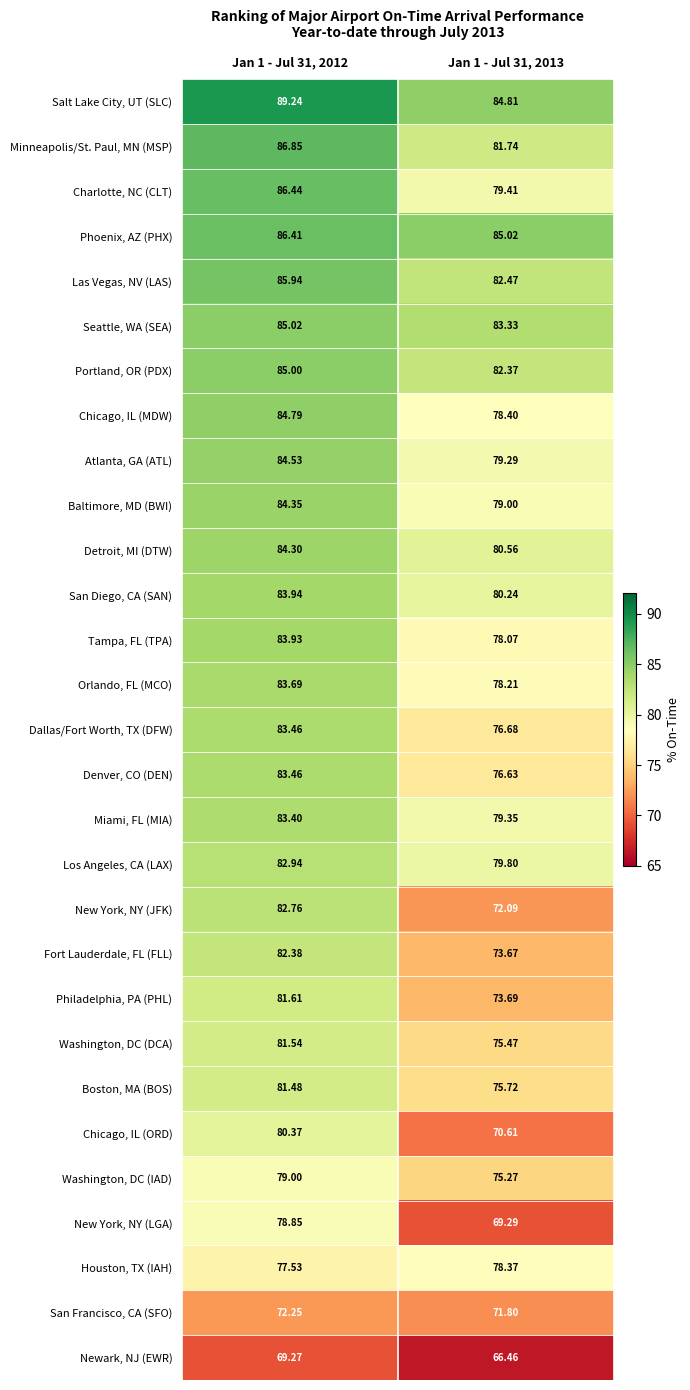

Rank the series by their maximum value, from highest to lowest.

Salt Lake City, UT (SLC), Minneapolis/St. Paul, MN (MSP), Charlotte, NC (CLT), Phoenix, AZ (PHX), Las Vegas, NV (LAS), Seattle, WA (SEA), Portland, OR (PDX), Chicago, IL (MDW), Atlanta, GA (ATL), Baltimore, MD (BWI), Detroit, MI (DTW), San Diego, CA (SAN), Tampa, FL (TPA), Orlando, FL (MCO), Dallas/Fort Worth, TX (DFW), Denver, CO (DEN), Miami, FL (MIA), Los Angeles, CA (LAX), New York, NY (JFK), Fort Lauderdale, FL (FLL), Philadelphia, PA (PHL), Washington, DC (DCA), Boston, MA (BOS), Chicago, IL (ORD), Washington, DC (IAD), New York, NY (LGA), Houston, TX (IAH), San Francisco, CA (SFO), Newark, NJ (EWR)